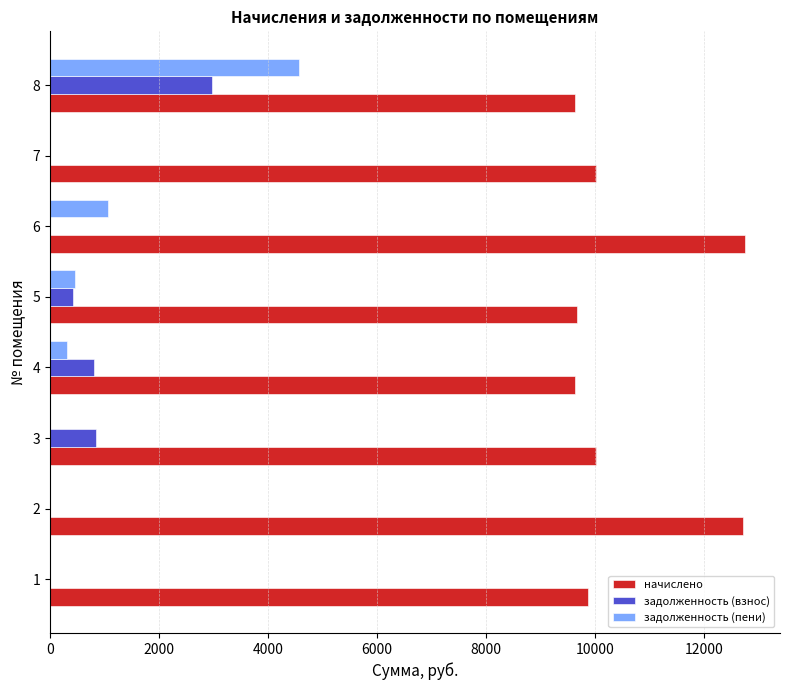

Between 3 and 8, which series saw the biggest shift?

задолженность (пени)